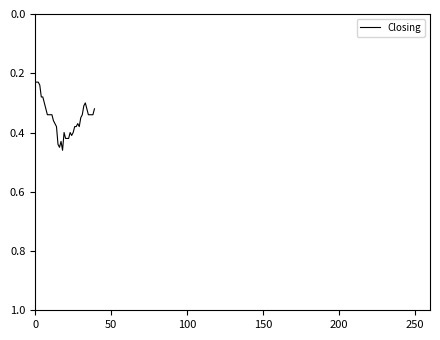

How many lines are shown in the chart?

1